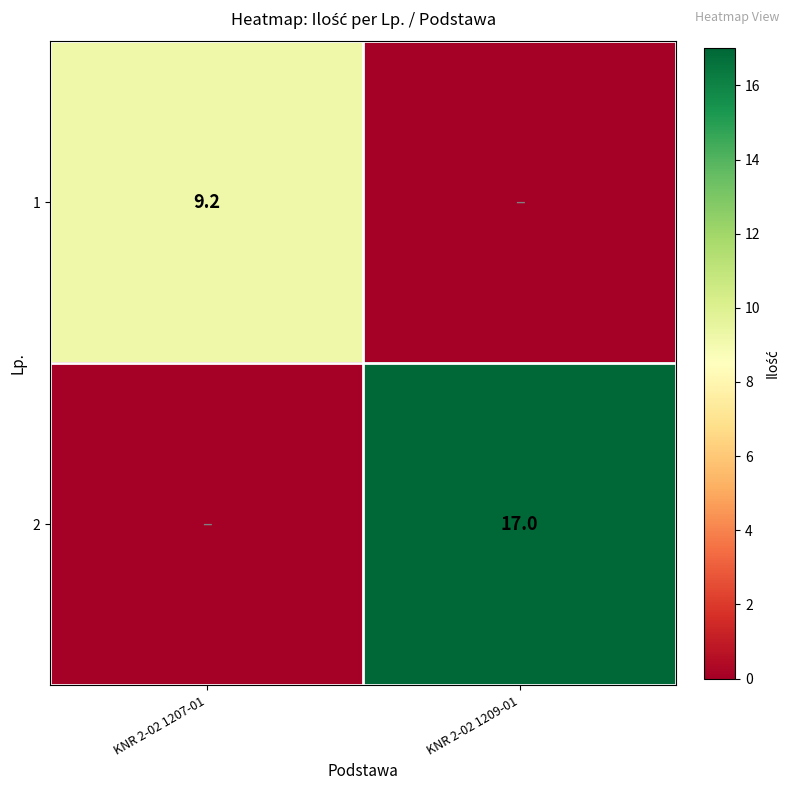

True or false: 1 has a value of 9.2 at KNR 2-02 1207-01.

True